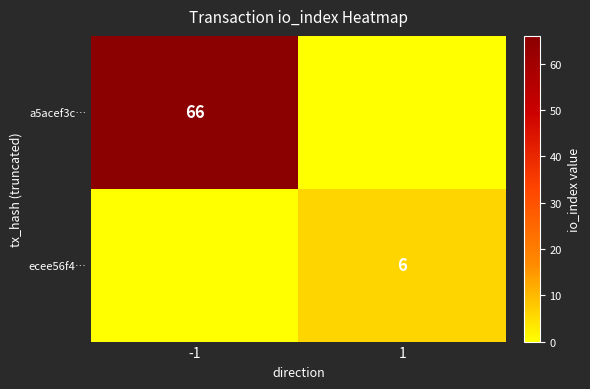

True or false: a5acef3c… has a value of 113 at -1.

False